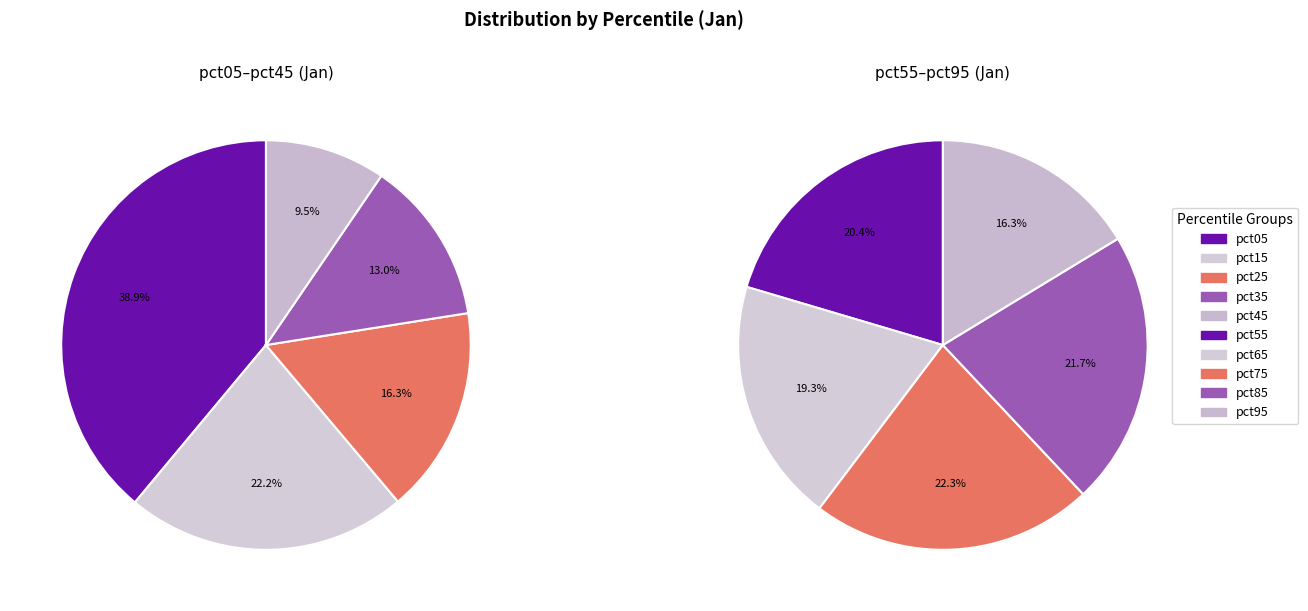

Which category has the smallest portion of the pie?

pct95